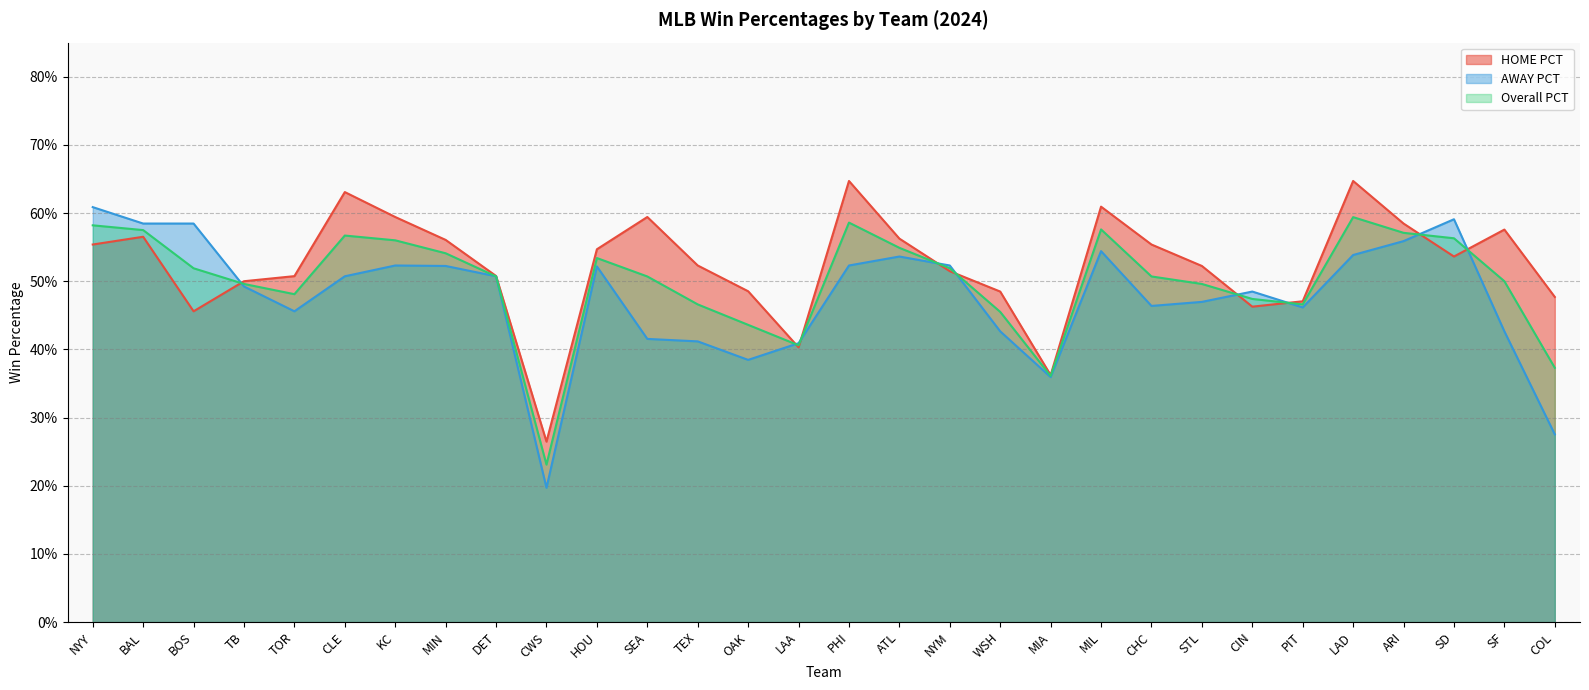

What is the minimum value for Overall PCT?

0.2